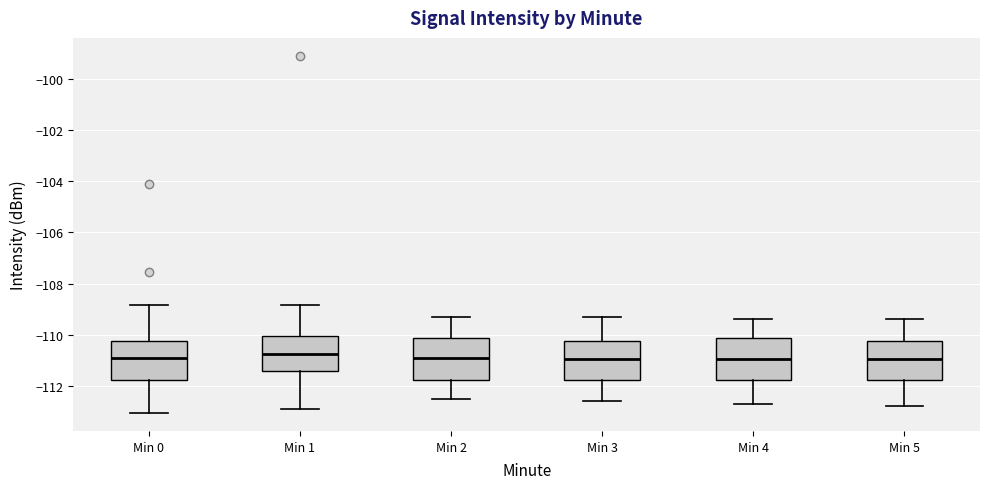

Where is the lower edge of the box for Min 3 on the y-axis? The values are not printed on the chart, so give them approximately, as read against the axis.

-111.8